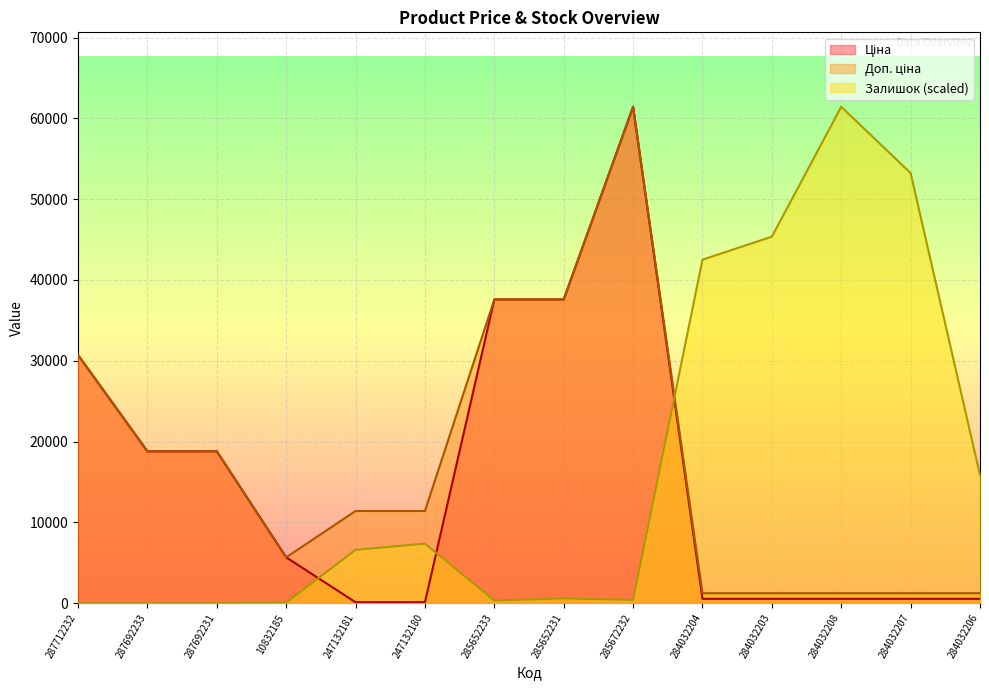

True or false: Залишок has a value of 167.5 at 285672232.

False